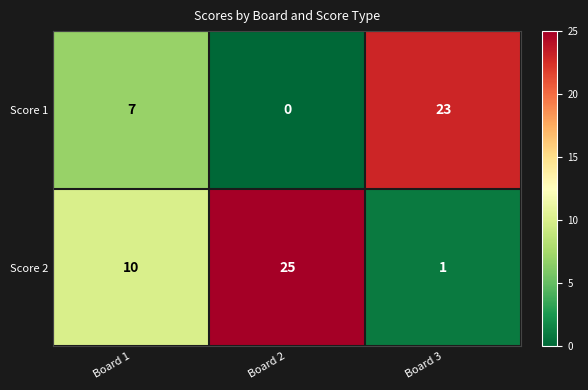

At which category does the chart reach its peak across all series?

Board 2